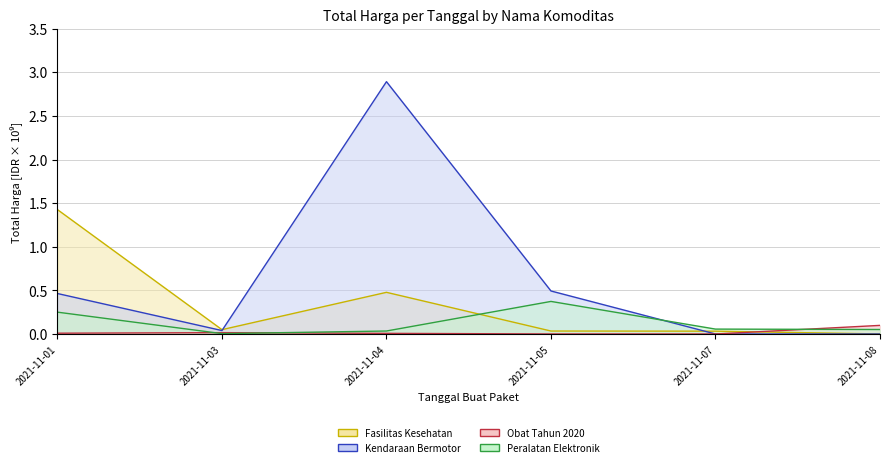

How many positive values does the Kendaraan Bermotor series have?

4